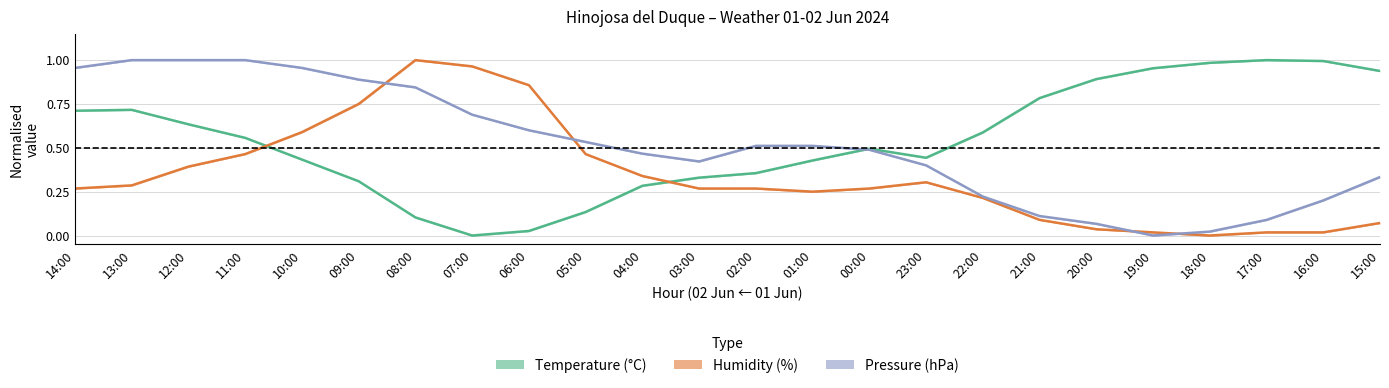

True or false: Pressure (hPa) has more than 1 interior local peaks.

False